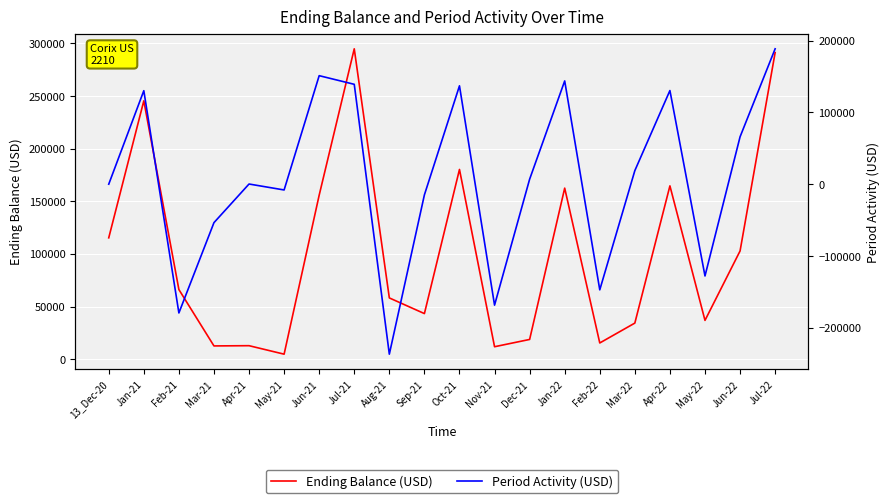

Which series changed the most between Jun-21 and Jan-22?

Period Activity (USD)